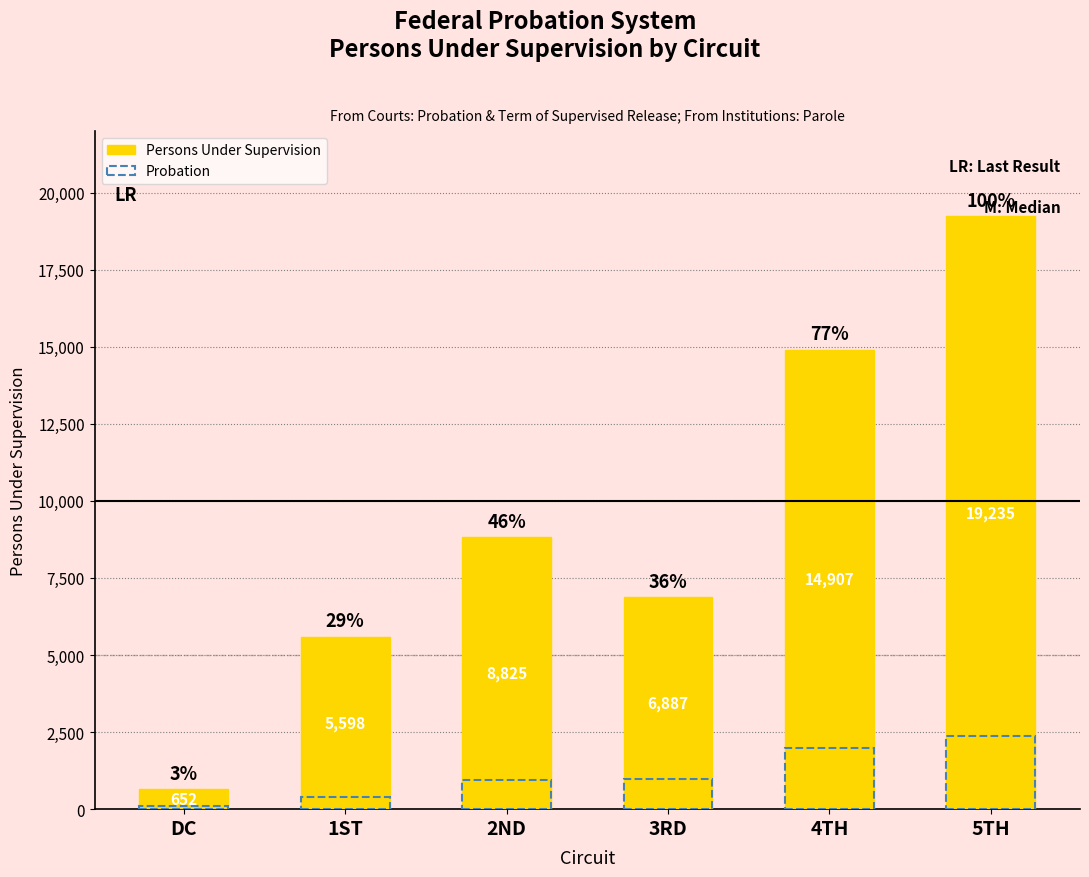

Which label corresponds to the largest value in the chart?

5TH